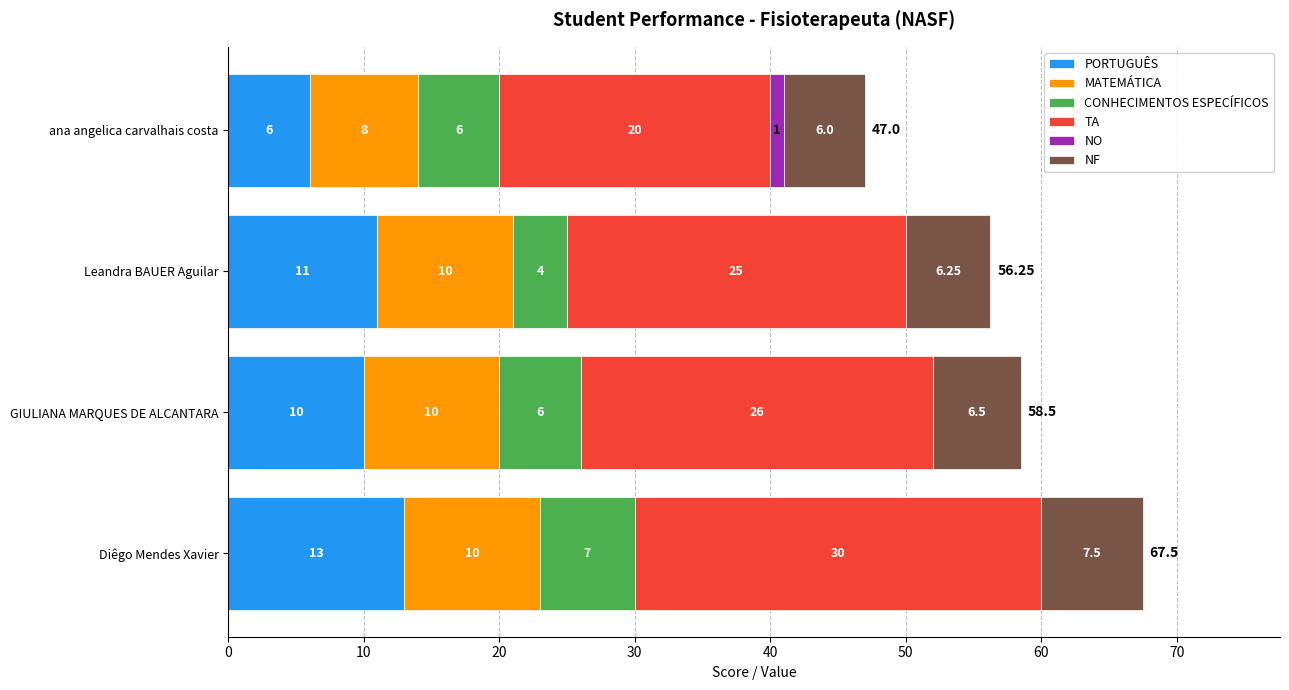

At which category is the sum across all series the highest?

Diêgo Mendes Xavier